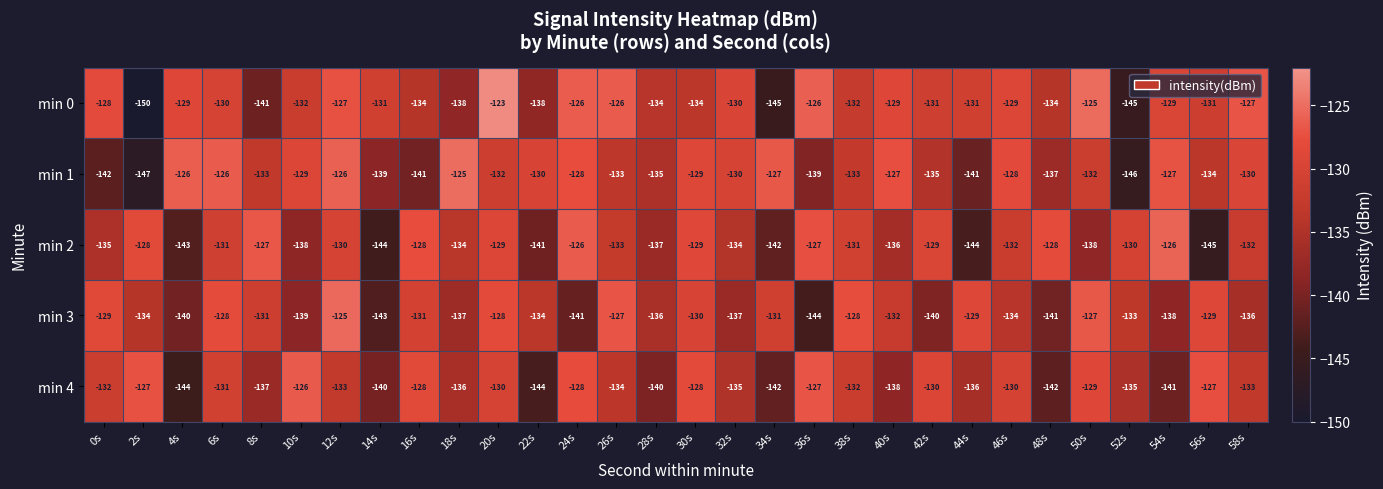

Which category has the highest value across all series?

20s